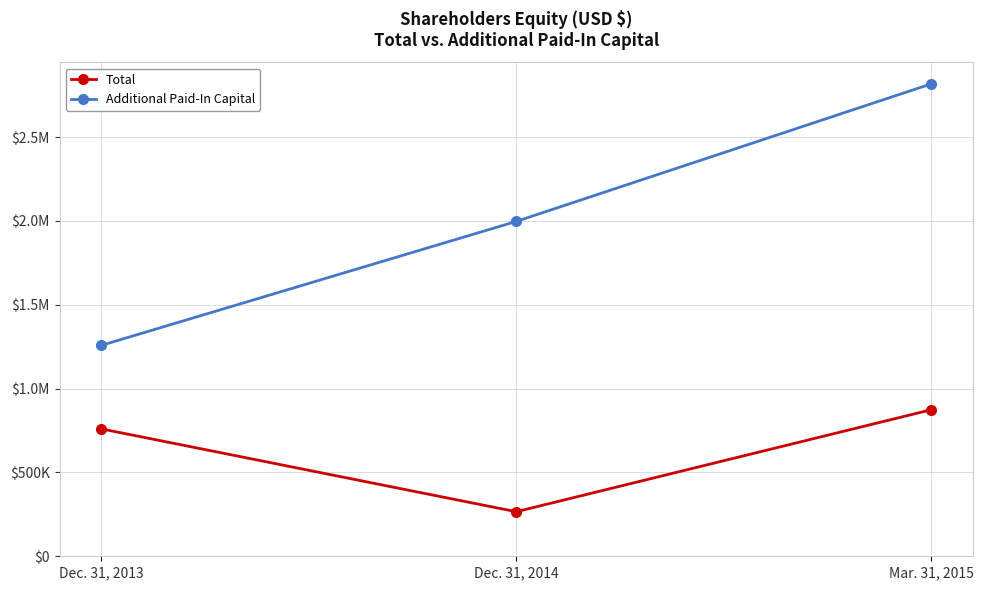

What are all the series names shown in the legend?

Total, Additional Paid-In Capital